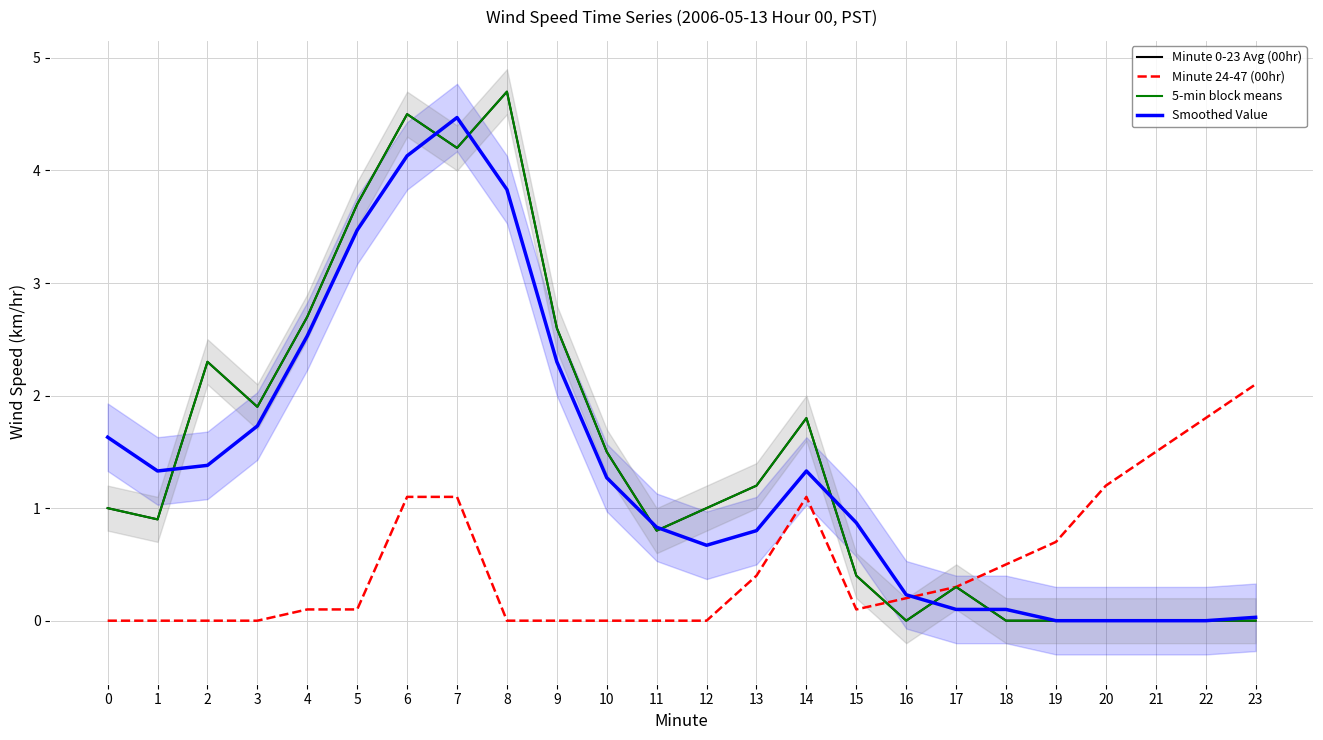

How many values in the 5-min block means series exceed 1?

11